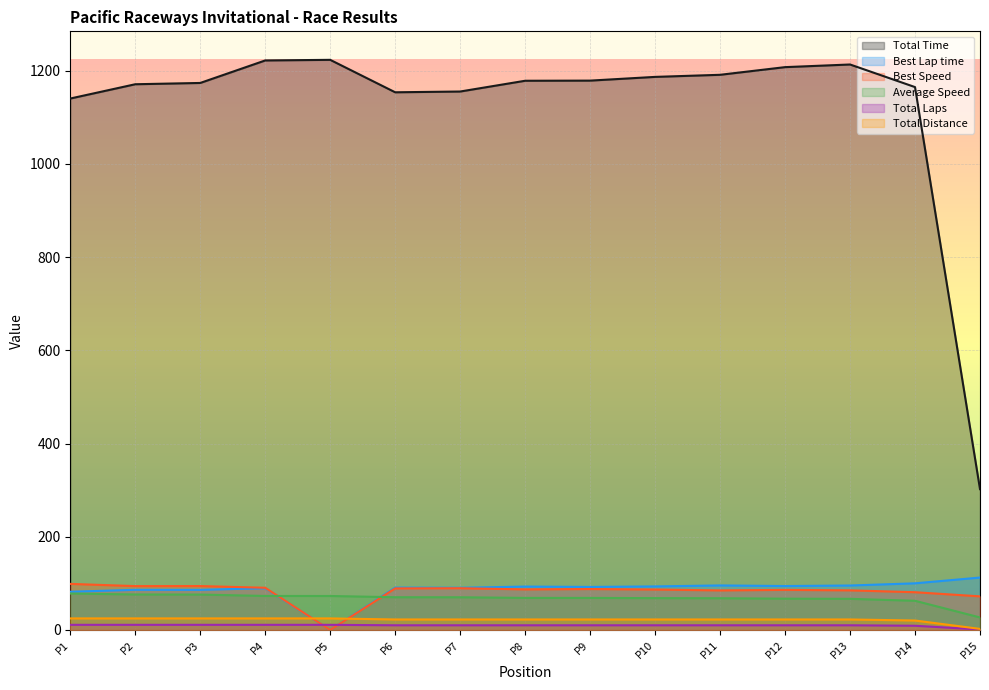

Which series has the largest range (max minus min)?

Total Time